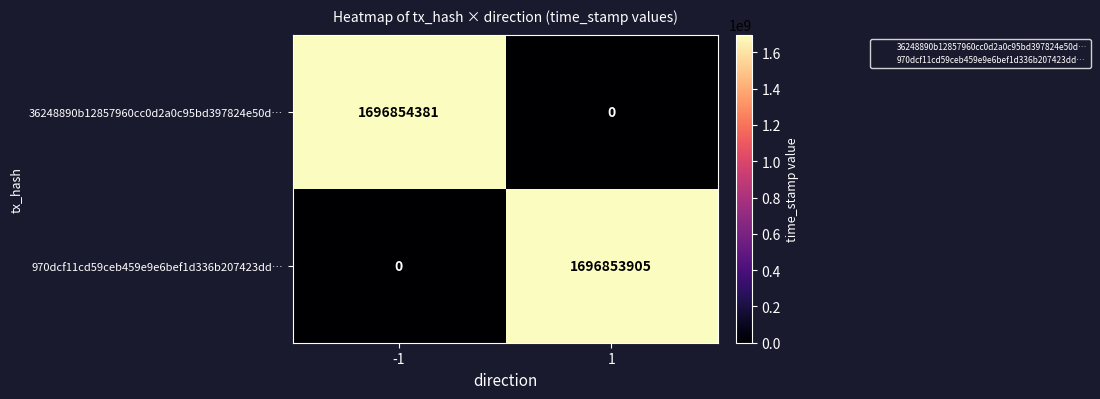

List the series in order of their overall mean, highest first.

36248890b12857960cc0d2a0c95bd397824e50d…, 970dcf11cd59ceb459e9e6bef1d336b207423dd…